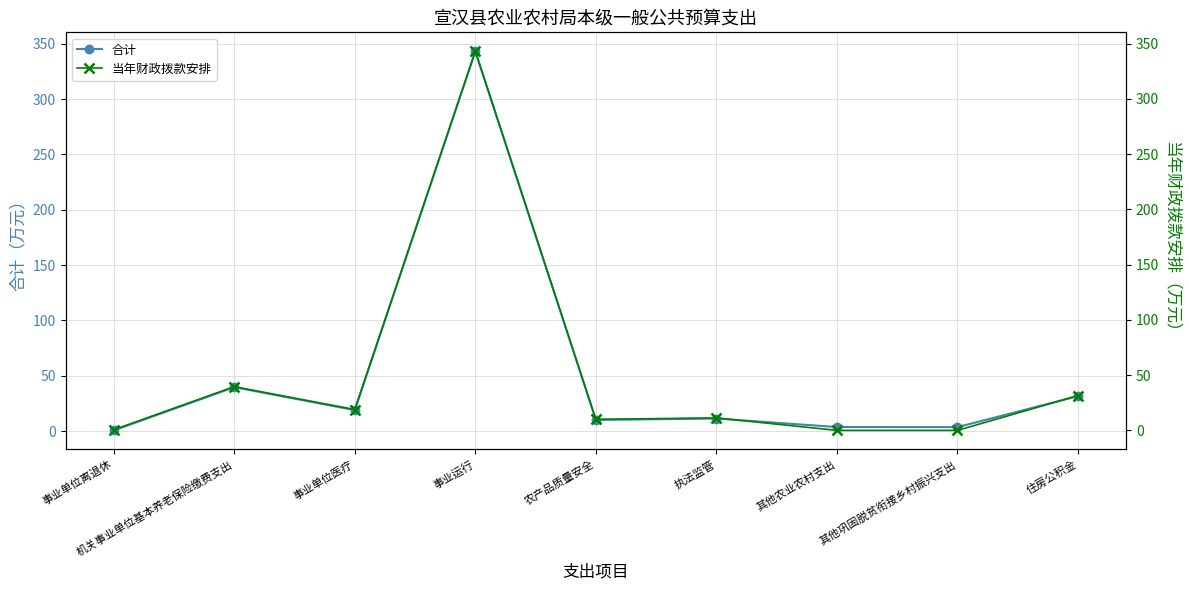

Reading left to right, extract all data points from this chart.

合计: 0.6	39.6	18.9	343.1	10.0	11.3	3.6	3.5	31.5
当年财政拨款安排: 0.6	39.6	18.9	343.1	10.0	11.3	0.0	0.0	31.5